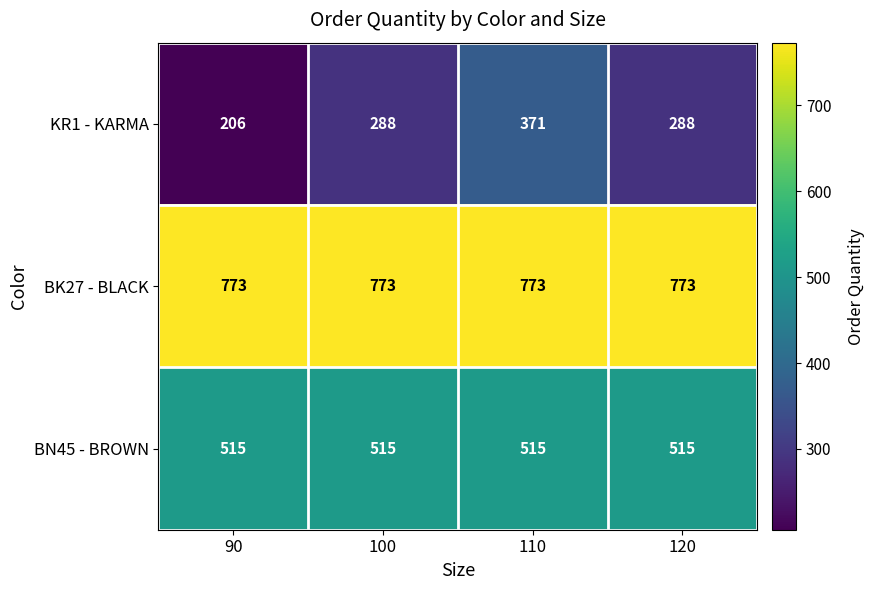

What is the maximum value shown in the chart?

773